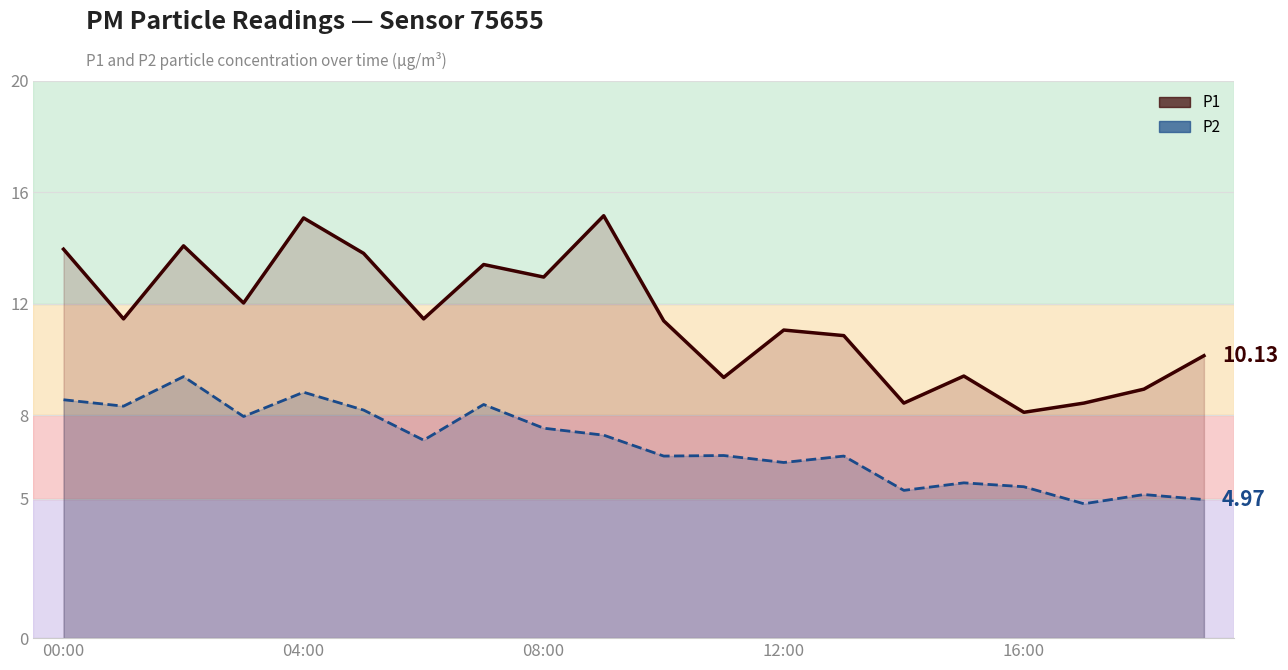

How many values in the P1 line series exceed 11?

12